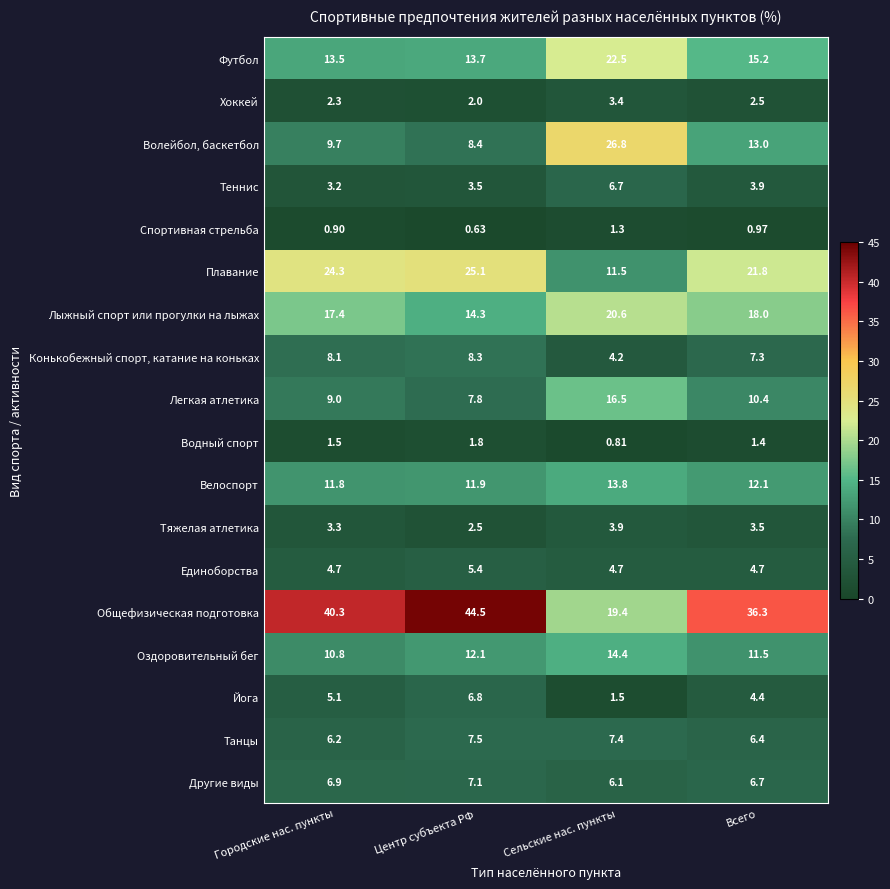

What is the difference between the highest and lowest values at Всего?

35.3